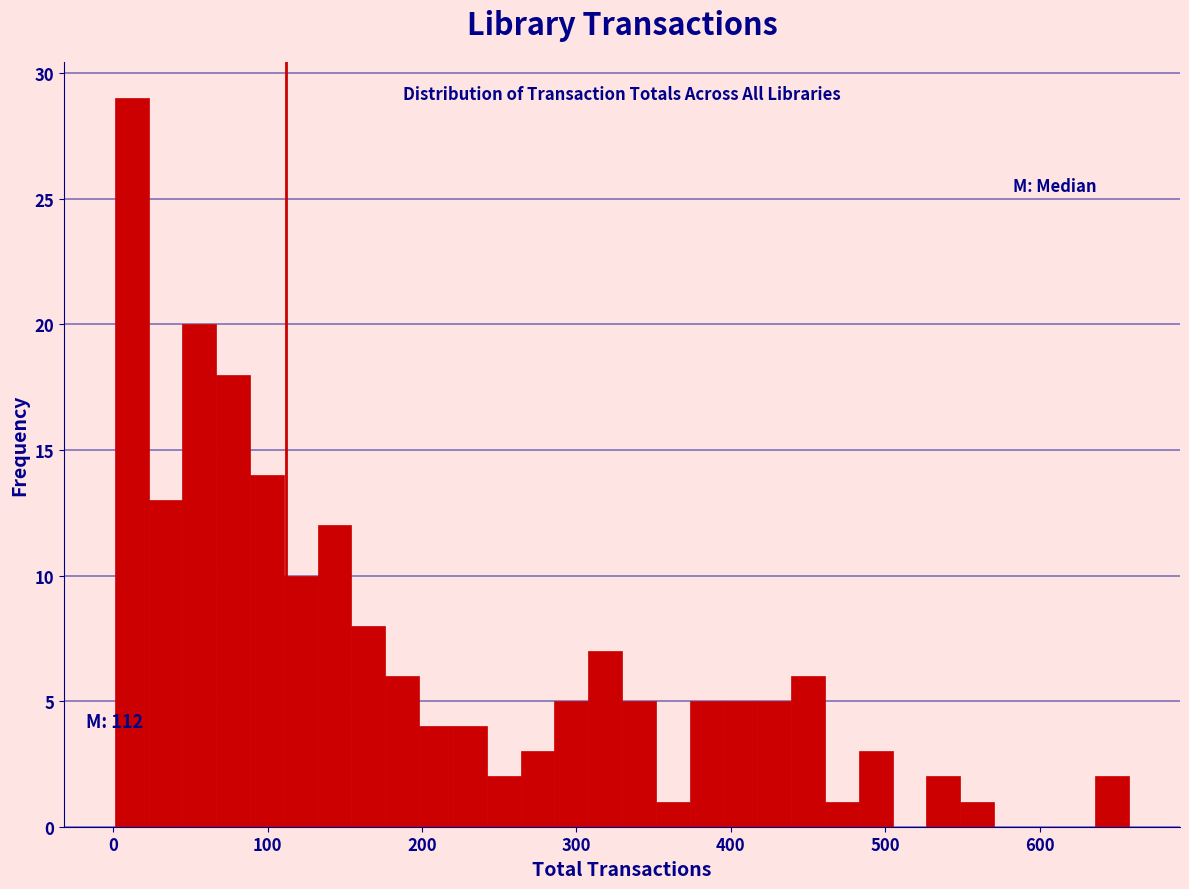

Around what value on the x-axis is the tallest bar? Give the approximate position of its centre, as read against the axis.

10